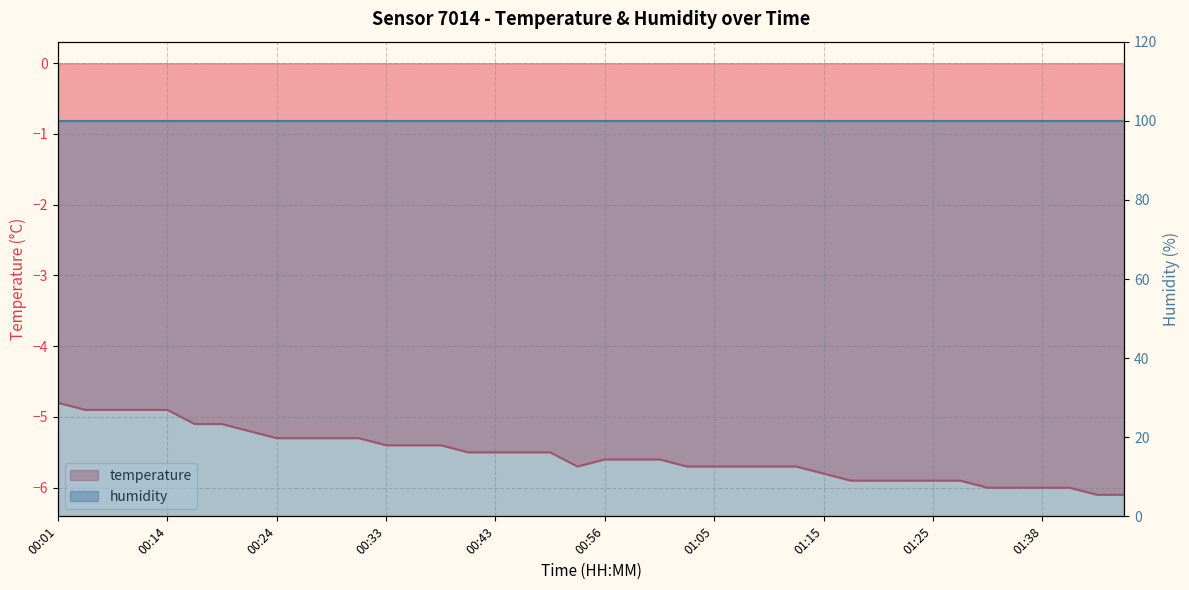

Is it true that the value at 01:32 is -6.0?

True